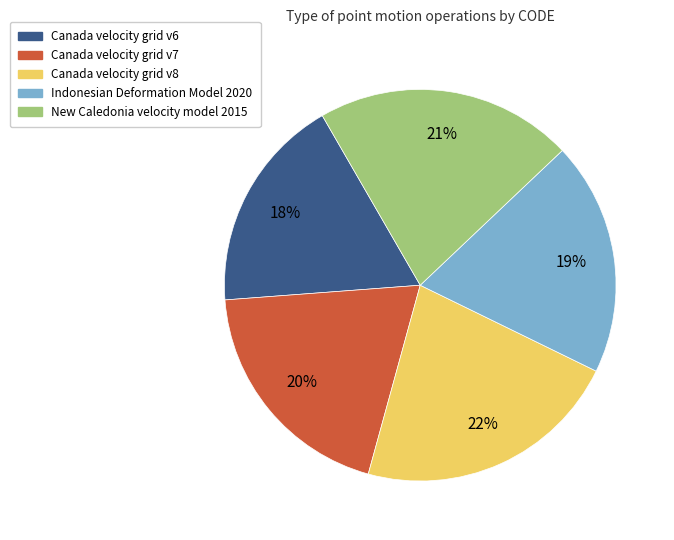

How many segments does this pie chart have?

5